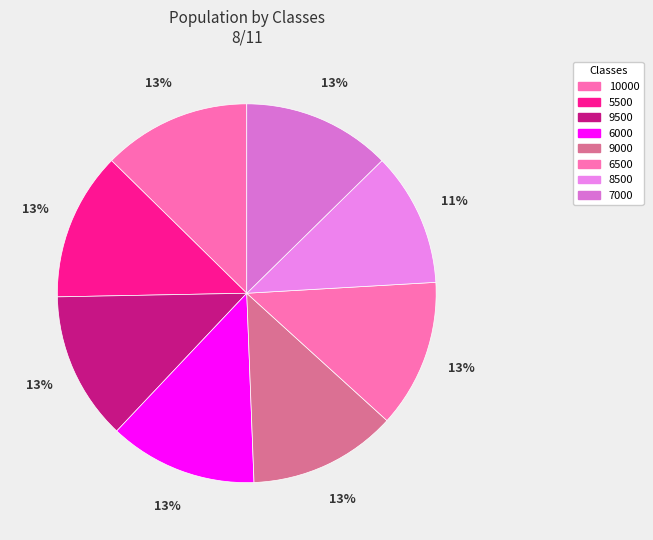

To the nearest percent, what is the difference between the largest and smallest slice percentages?

1%